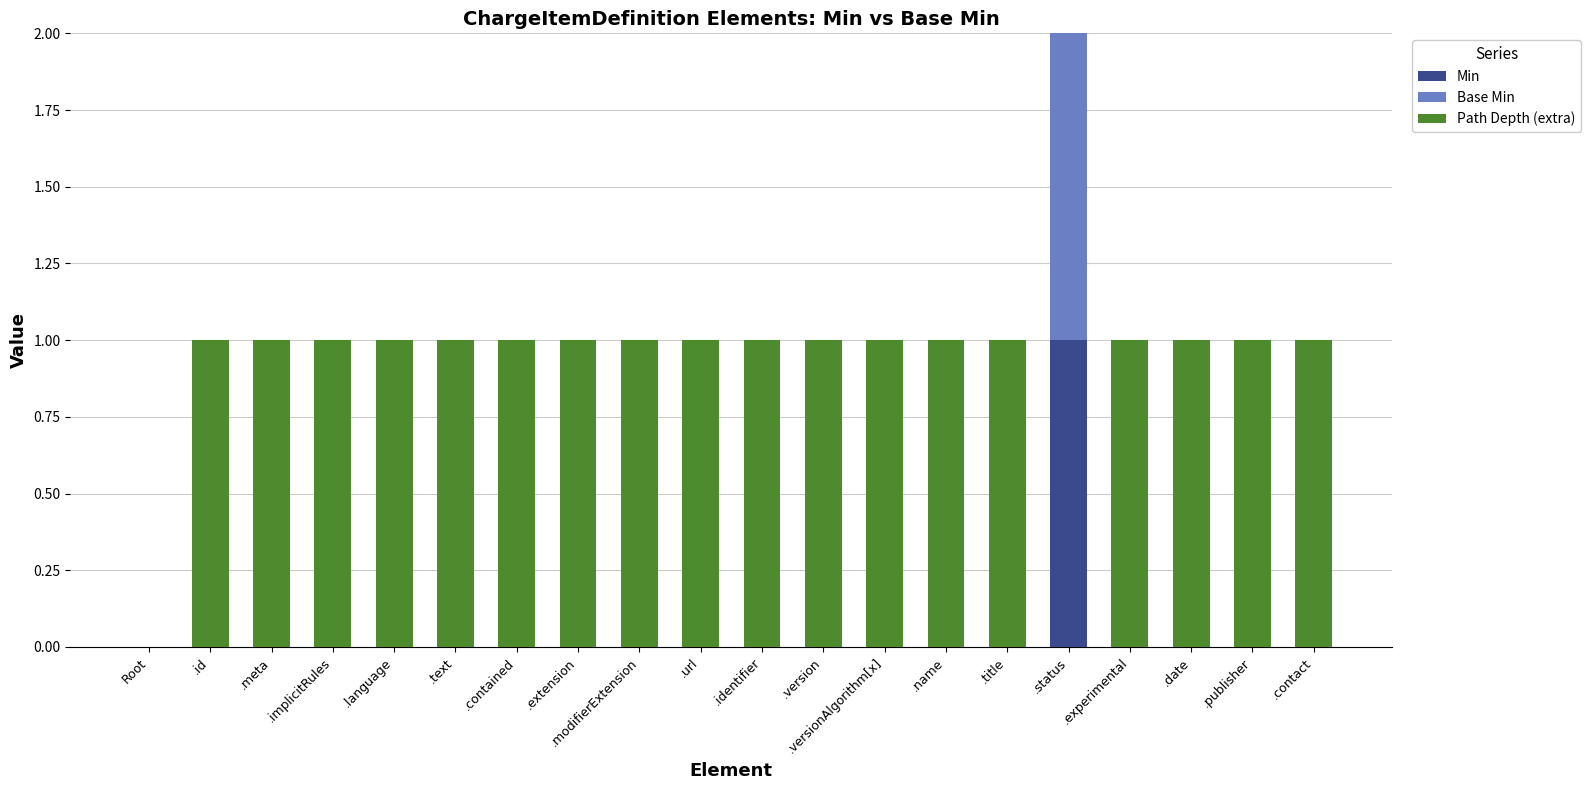

The value of Min at .identifier is 0. True or false?

True